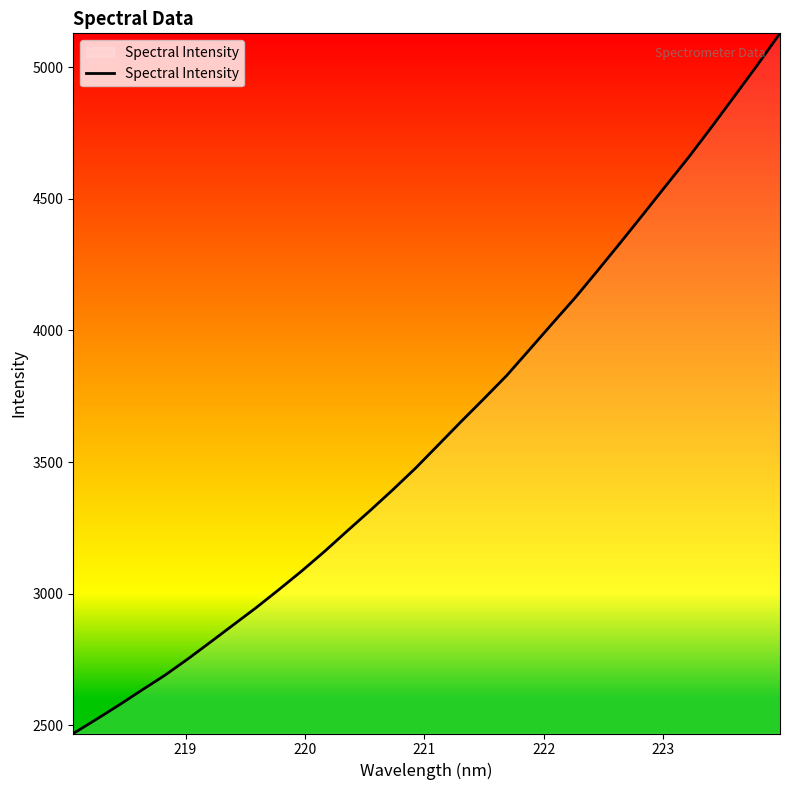

What is the greatest value displayed?

5129.5